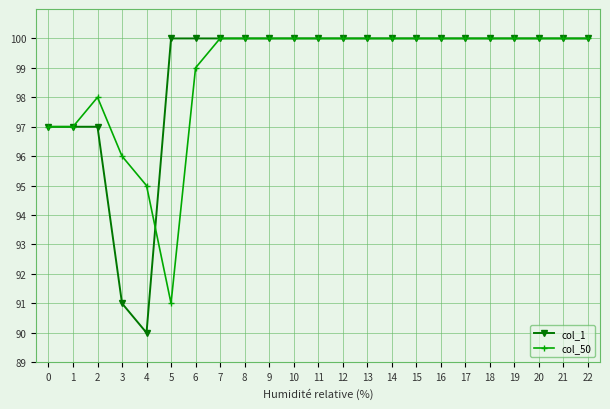

What is the spread (max minus min) of values at 3?

5